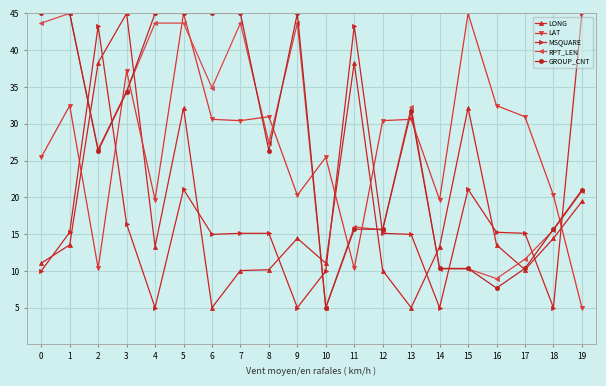

Which series ends up on top after the final intersection of RPT_LEN and LONG?

RPT_LEN